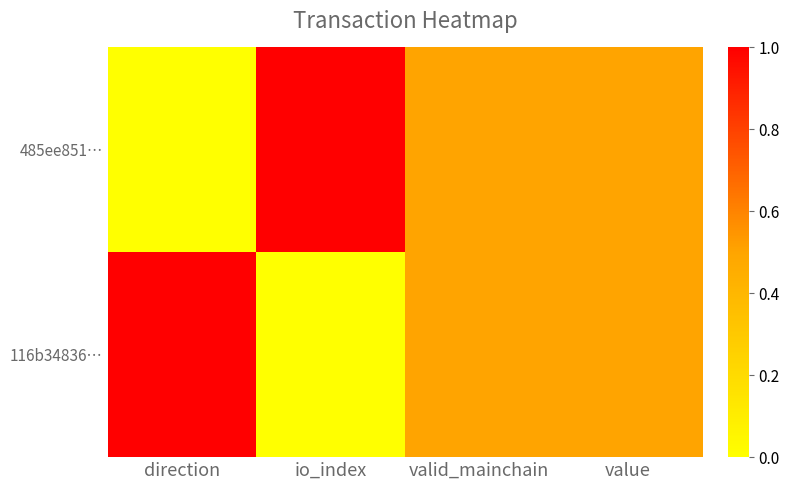

Between valid_mainchain and value, which is larger?

valid_mainchain